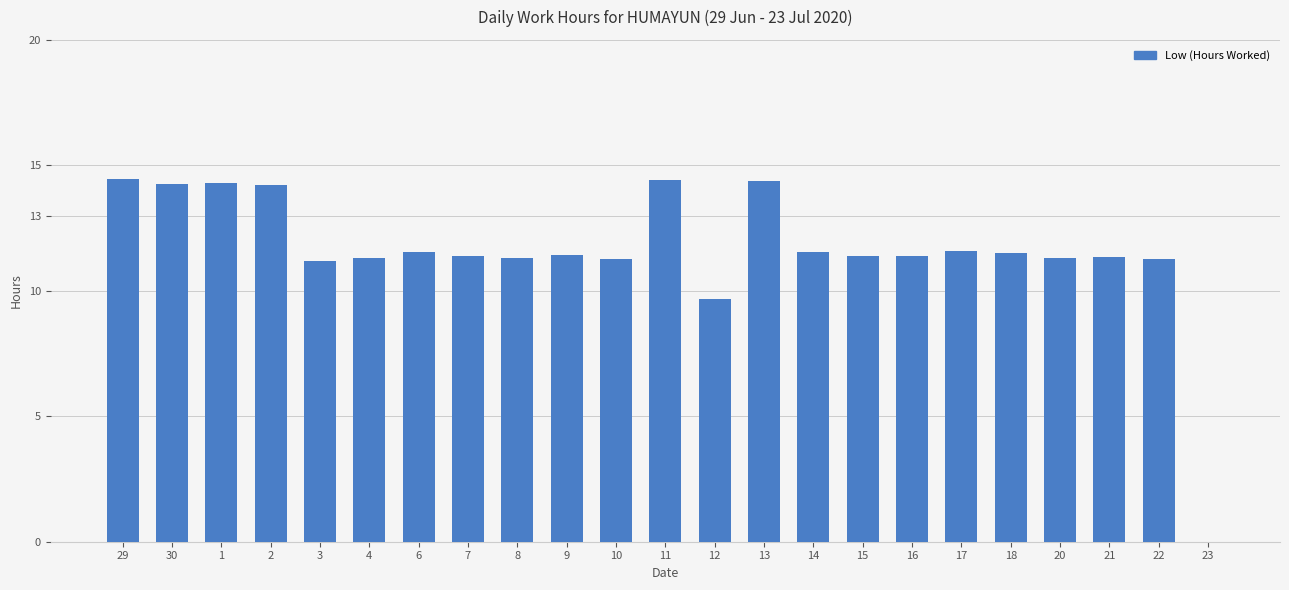

What is the sum of the values at 3 and 22?

22.5